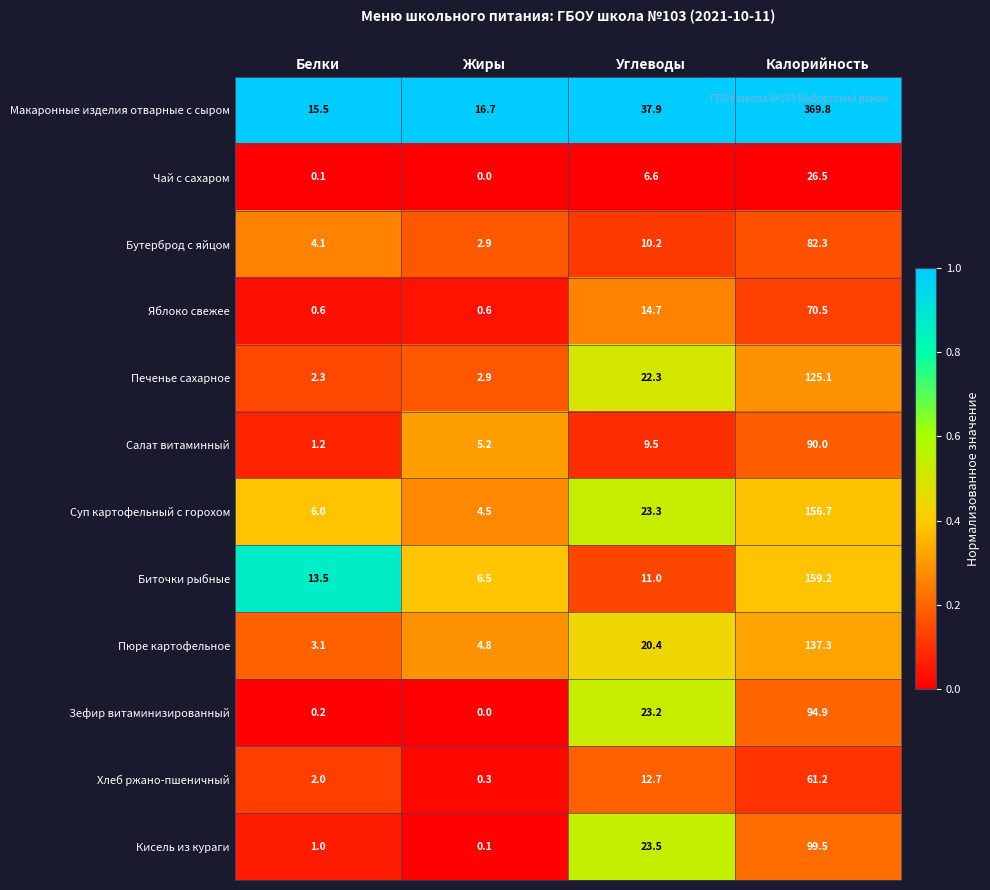

At which category is the sum across all series the highest?

Калорийность